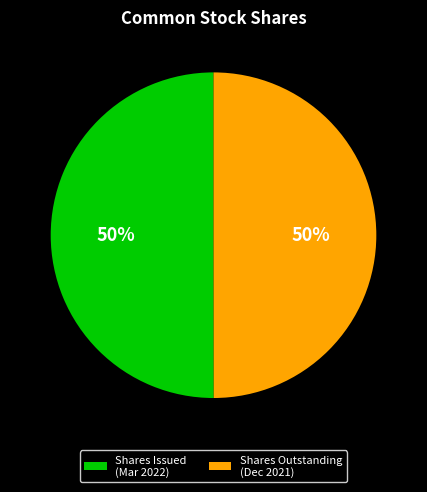

Is it true that Shares Outstanding (Dec 2021) is 50% of the pie?

True